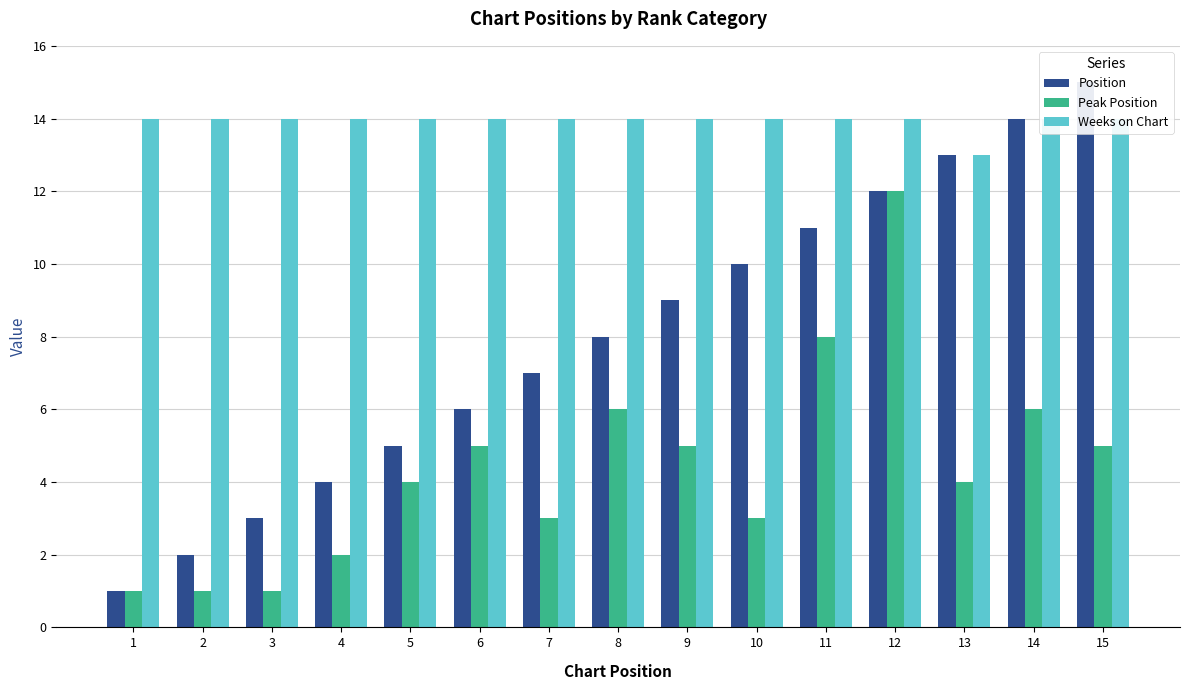

What is the minimum value shown in the chart?

1